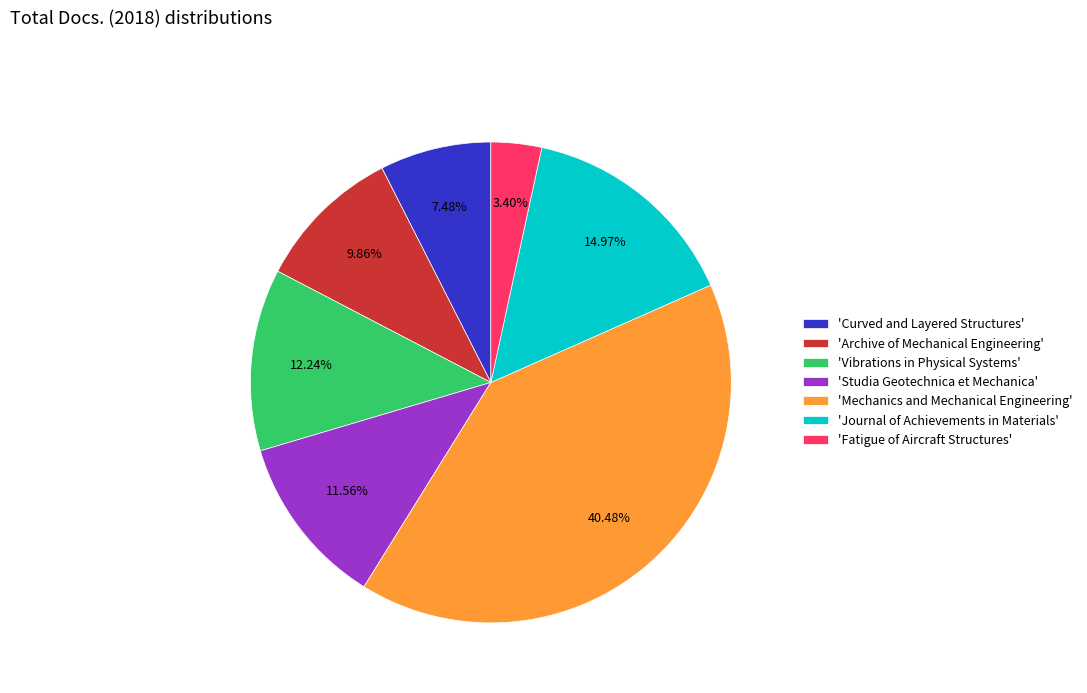

Count the number of slices in the pie.

7